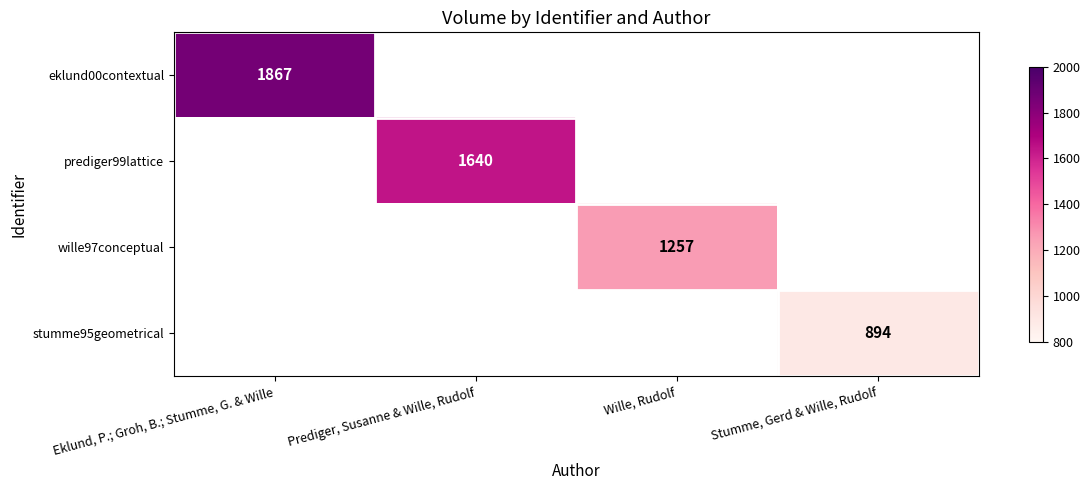

How many distinct data groups are displayed?

4